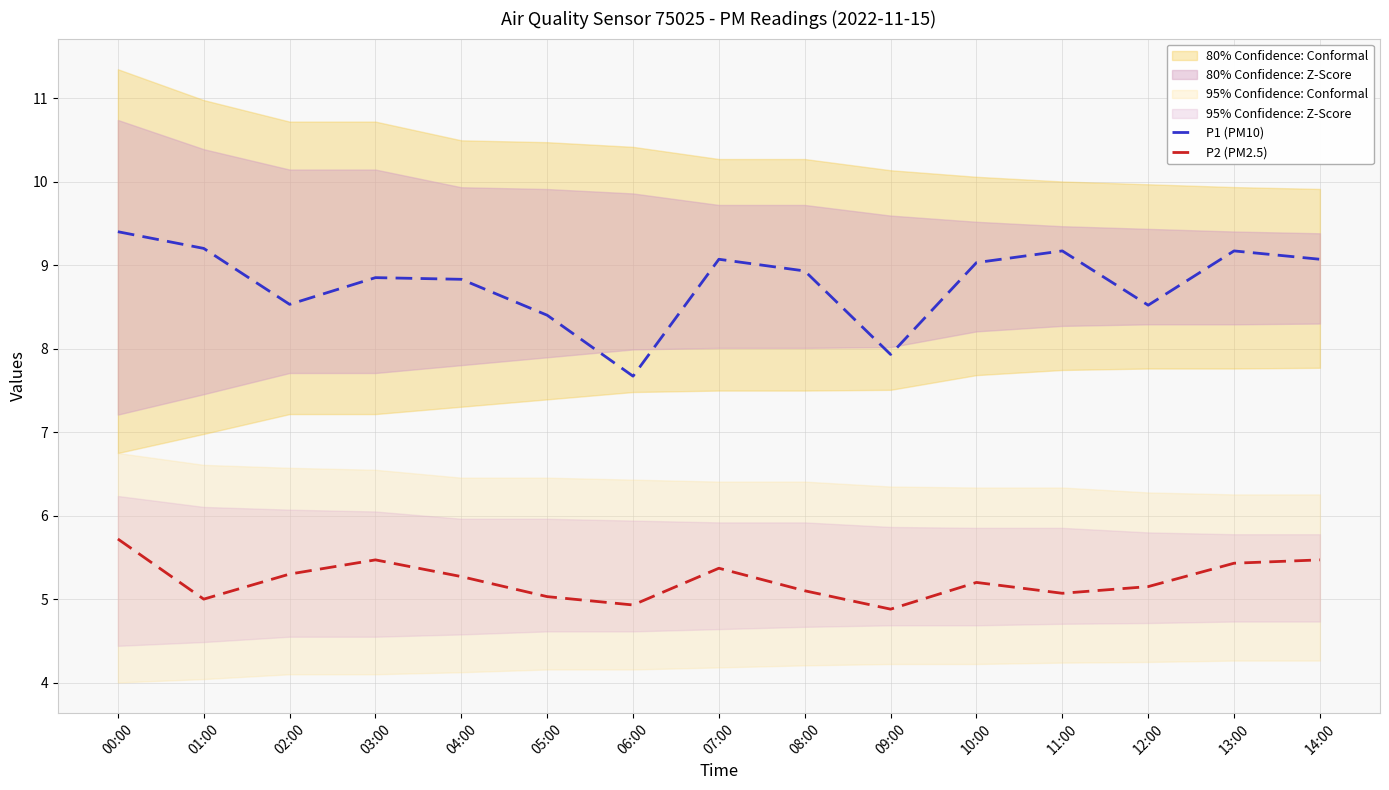

Which category has the lowest value across all series?

09:00